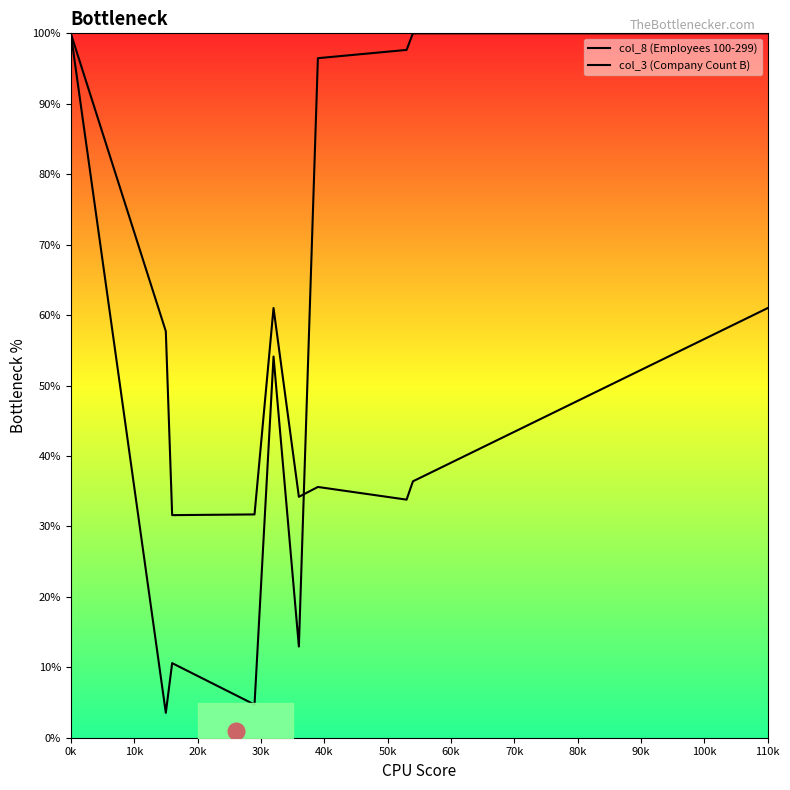

True or false: col_3 (Company Count B) has more than 0 points higher than both neighbors.

True